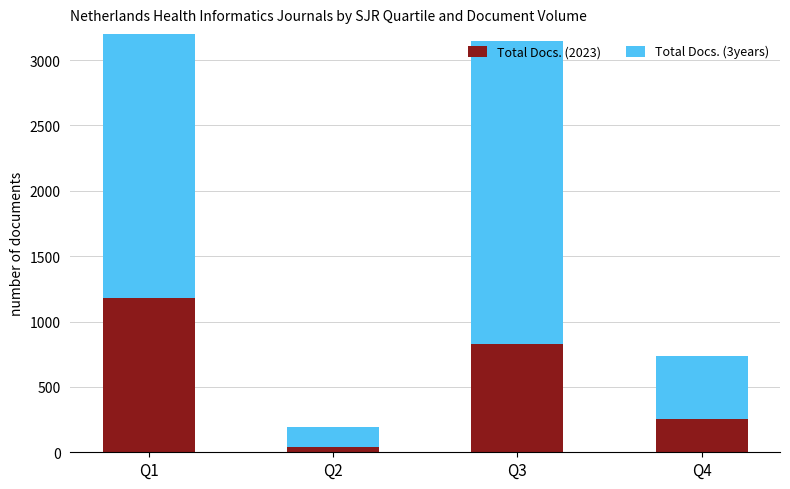

At which label does Total Docs. (2023) reach its peak?

Q1